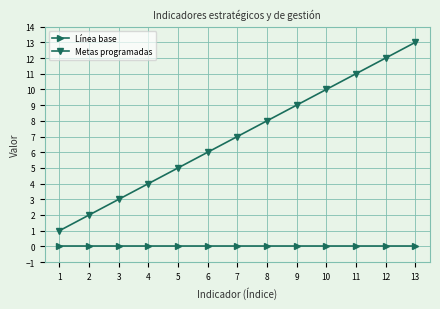

List the series in order of their overall mean, highest first.

Metas programadas, Línea base